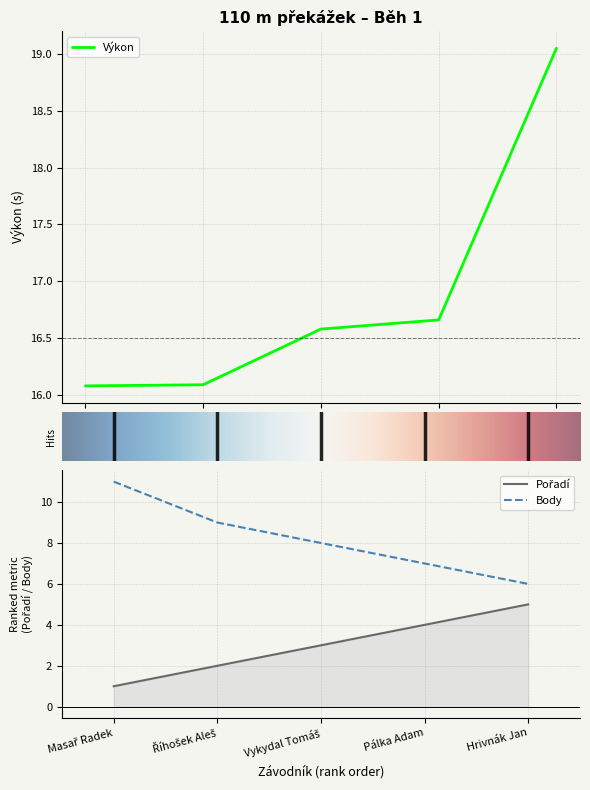

Which series has the largest range (max minus min)?

Body